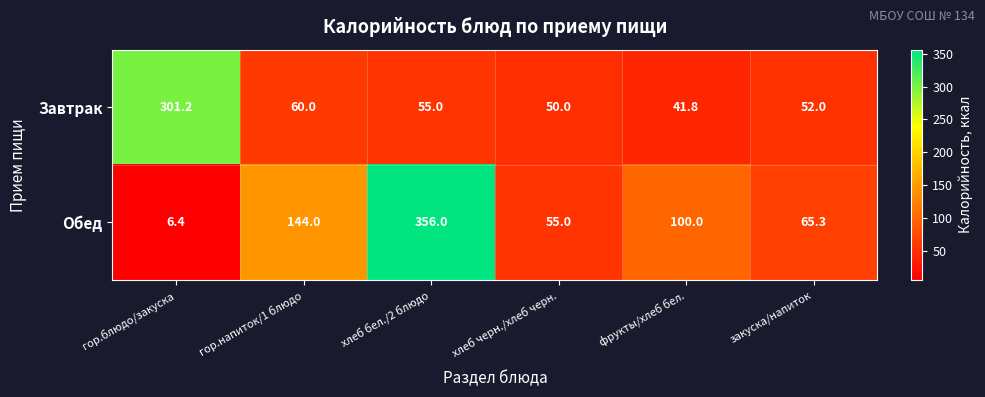

At хлеб черн./хлеб черн., list the series in order from largest to smallest.

Обед, Завтрак